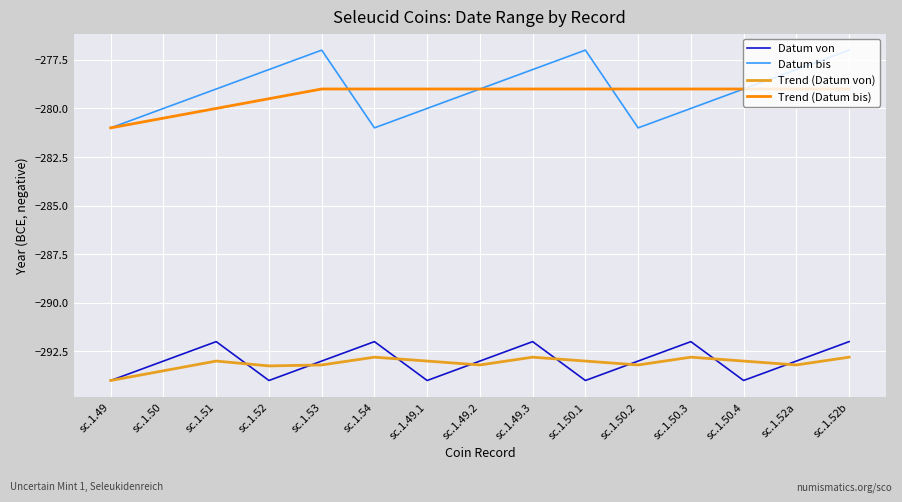

True or false: Trend (Datum von) and Datum bis cross at least once.

False